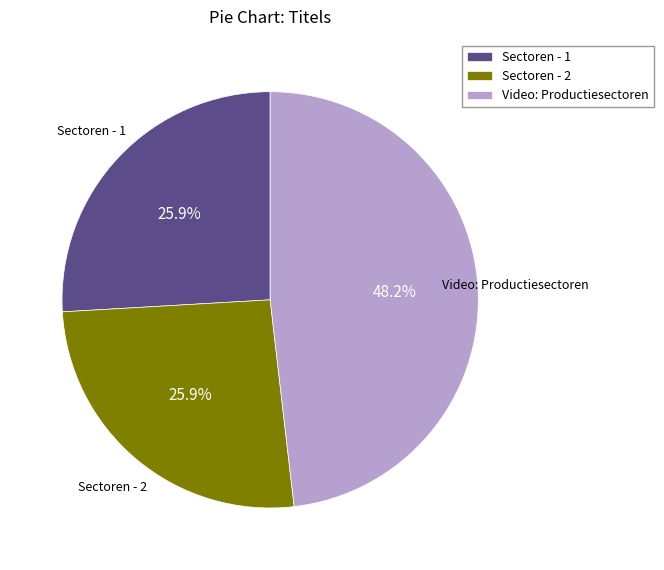

How many slices are in this pie chart?

3